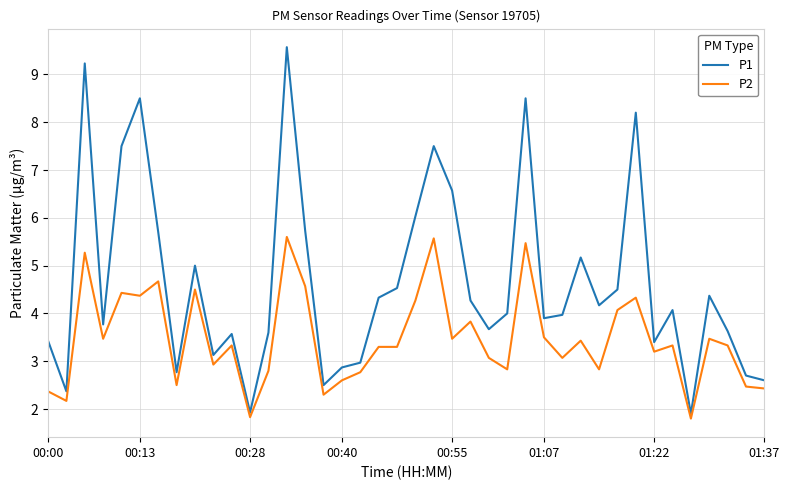

What is the difference between the maximum and minimum values in the P2 series?

3.8